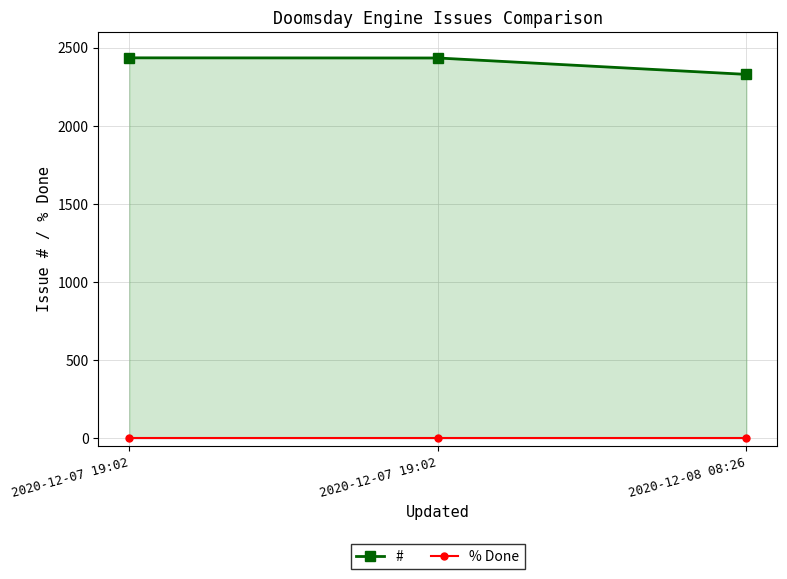

At 2020-12-08 08:26, list the series in order from smallest to largest.

% Done, #